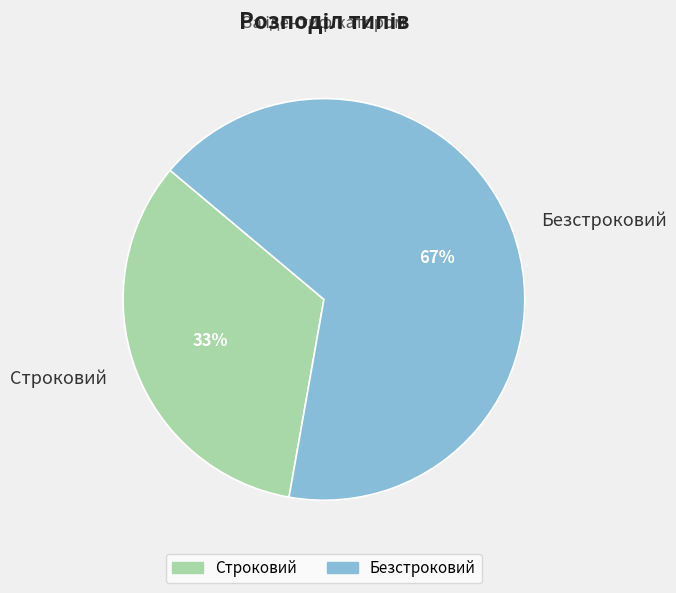

Is it true that Строковий is 33% of the pie?

True